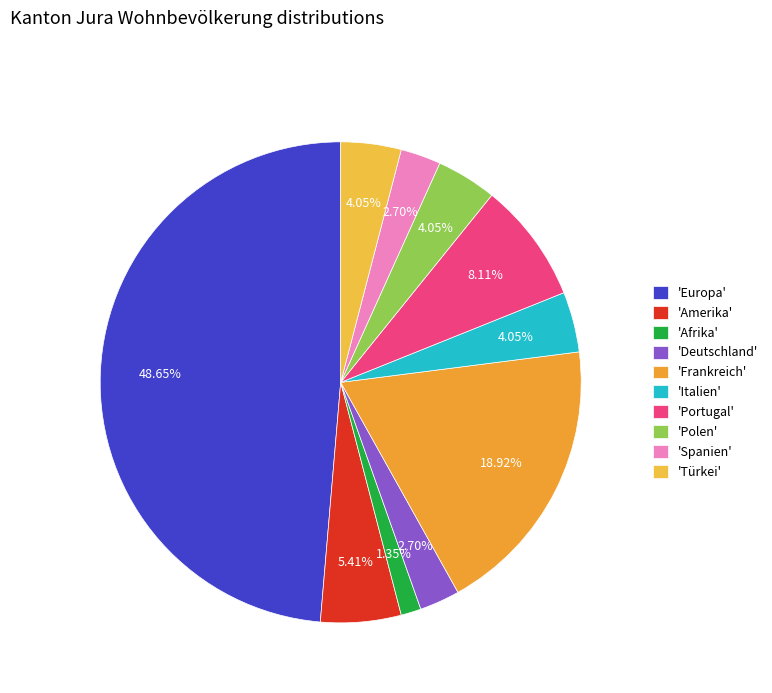

How many segments does this pie chart have?

10